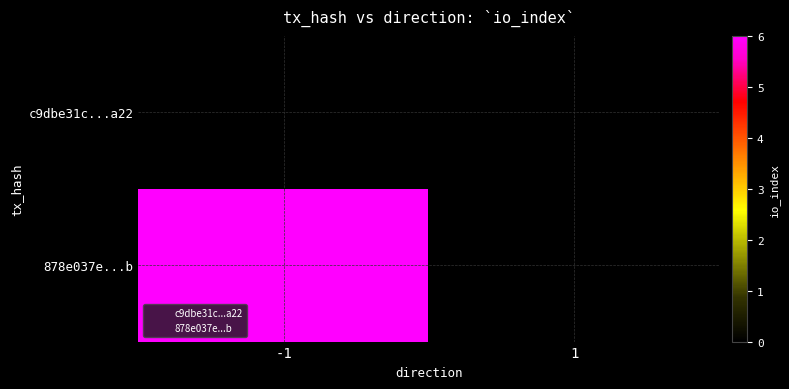

Is the value of c9dbe31c...a22 at 1 greater than the value of 878e037e...b at 1?

No